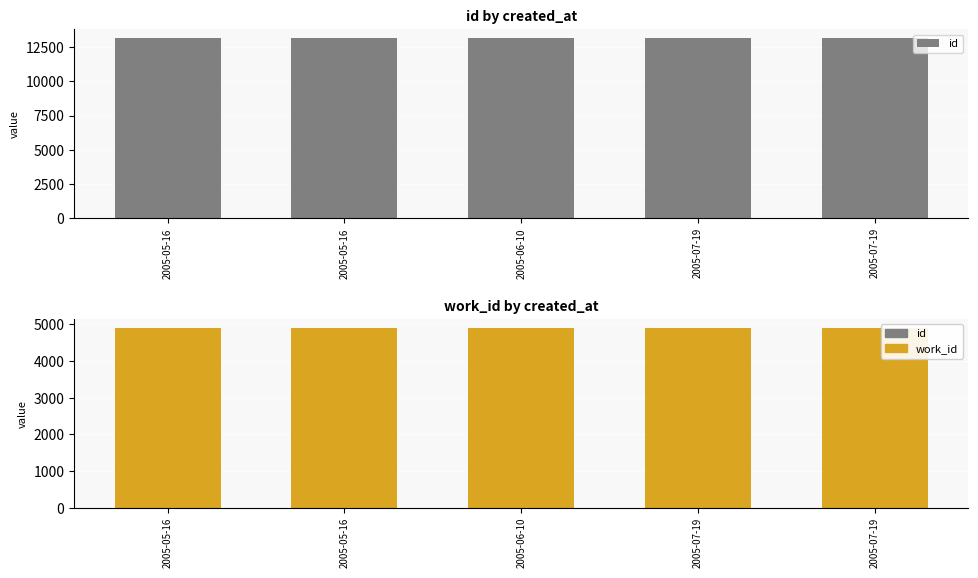

What is the maximum value shown in the chart?

13178